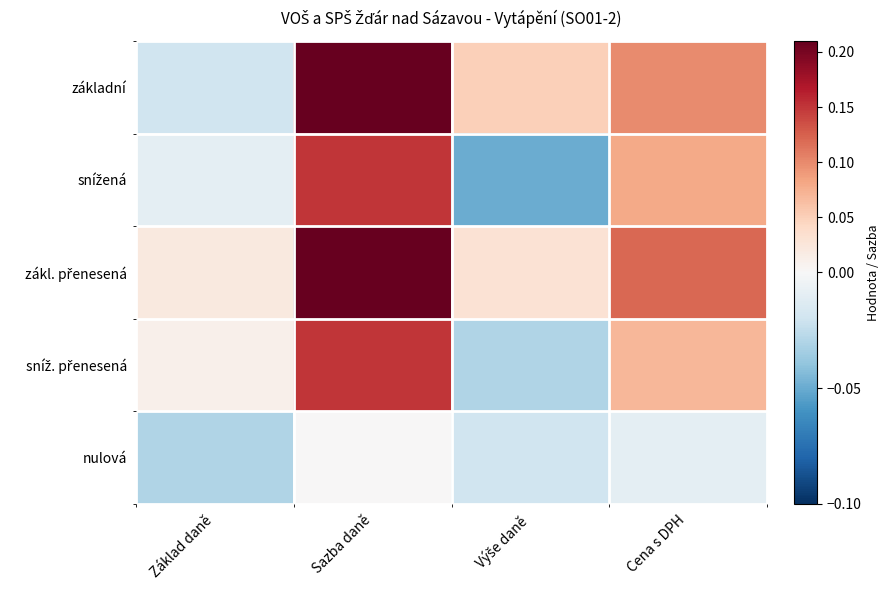

What is the spread (max minus min) of values at Výše daně?

0.1